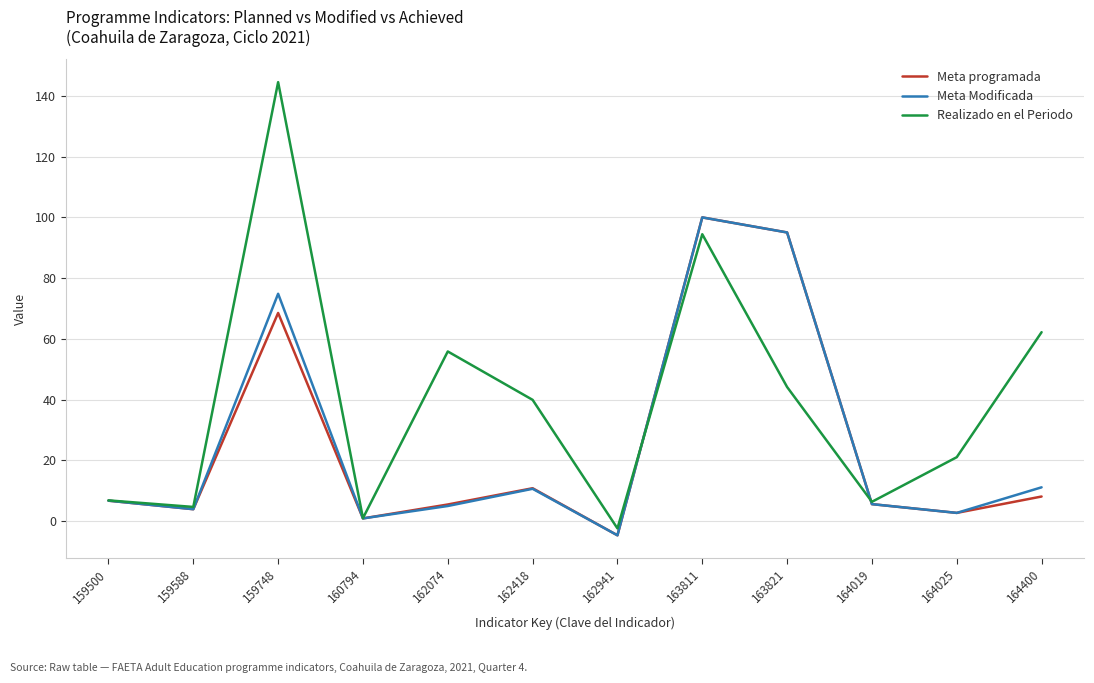

What is the highest value of the Meta Modificada series?

100.0